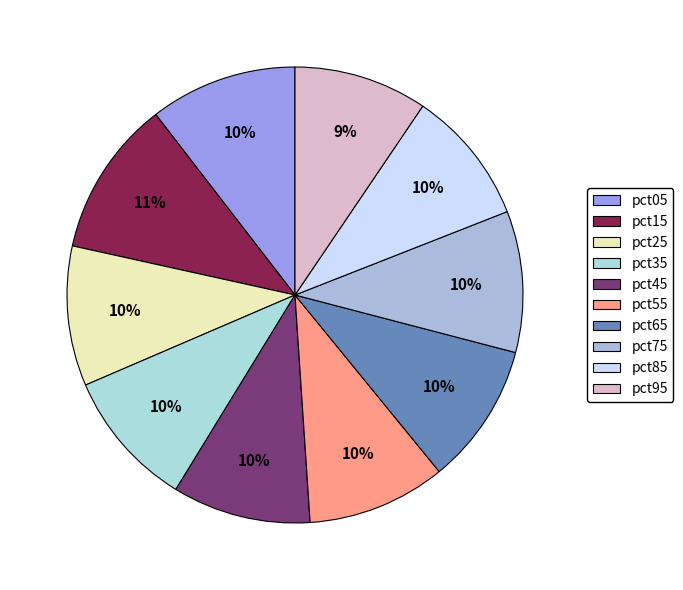

How many slices are in this pie chart?

10